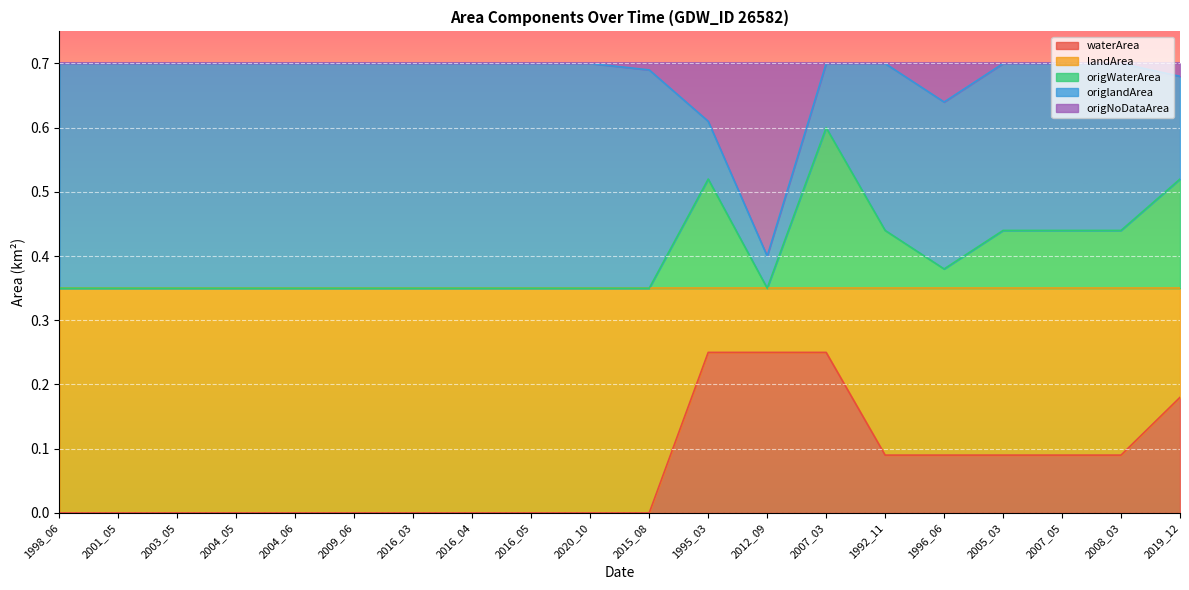

True or false: origWaterArea has a value of 0.1 at 2008_03.

False